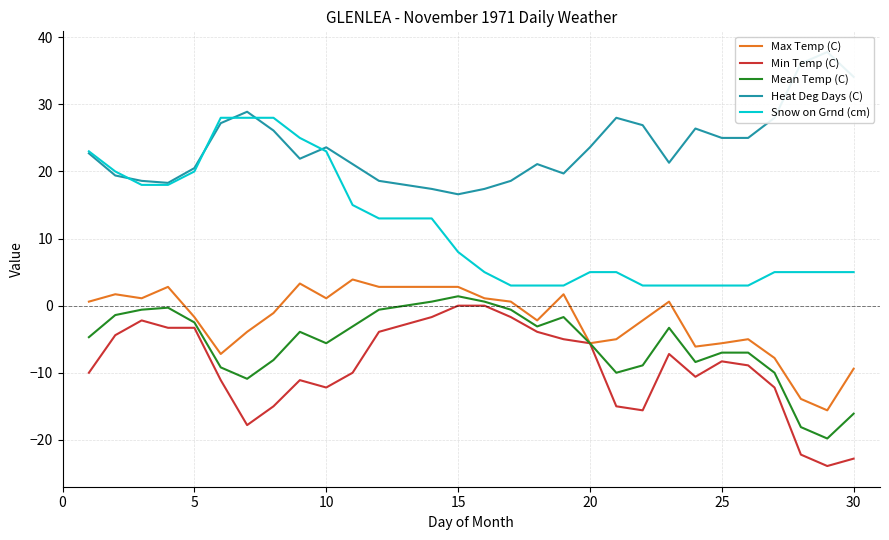

True or false: Min Temp (C) and Snow on Grnd (cm) intersect in this chart.

False